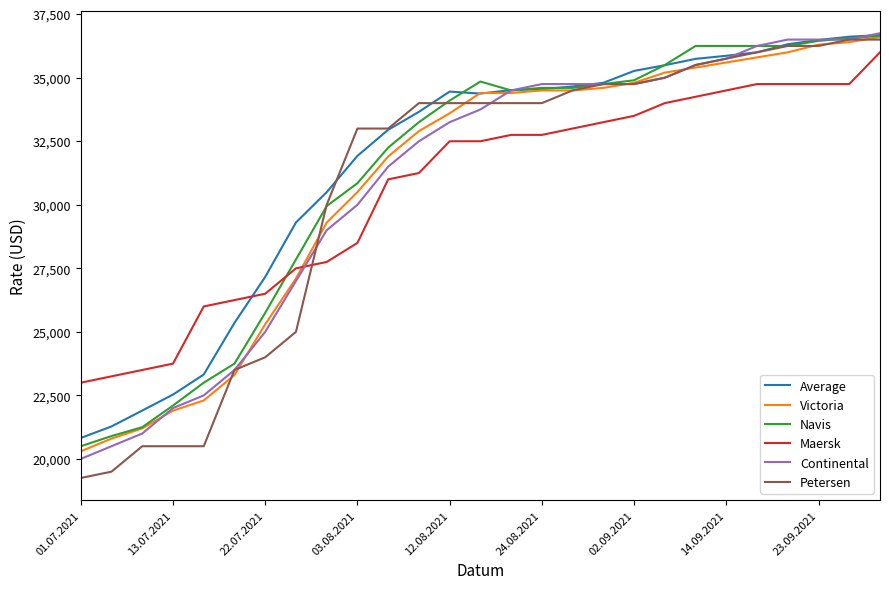

What is the smallest value displayed?

19250